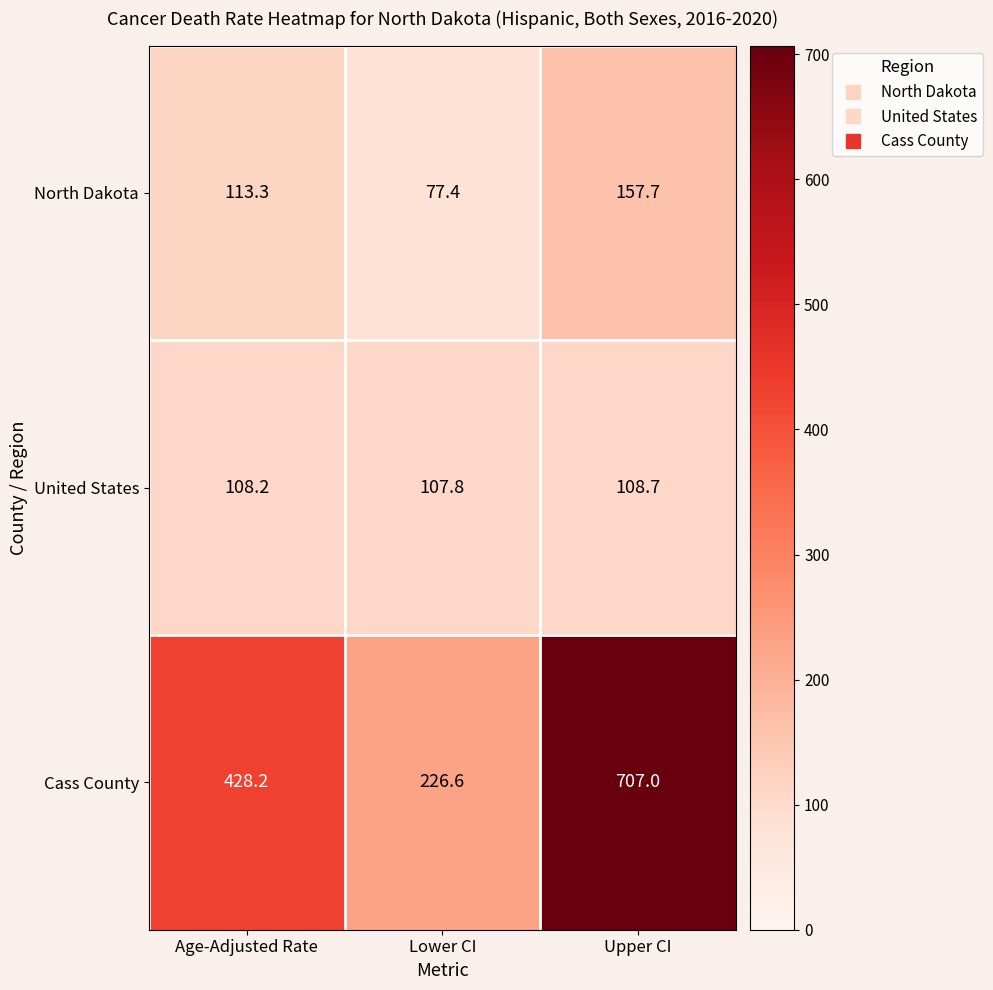

What is the difference between the highest and lowest values at Upper CI?

598.3